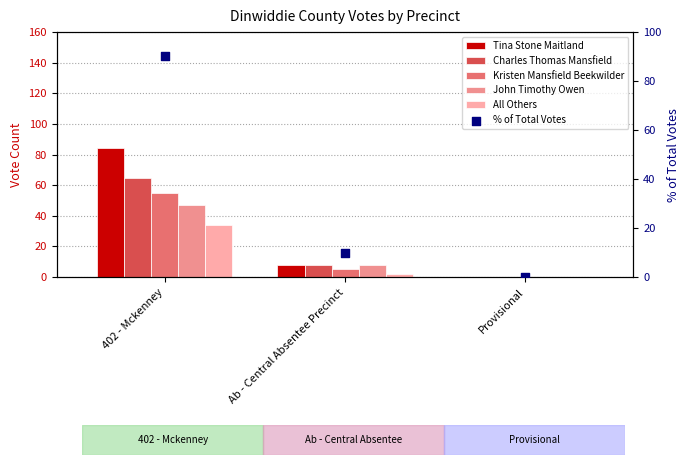

Which series reaches the maximum Y coordinate?

% of Total Votes